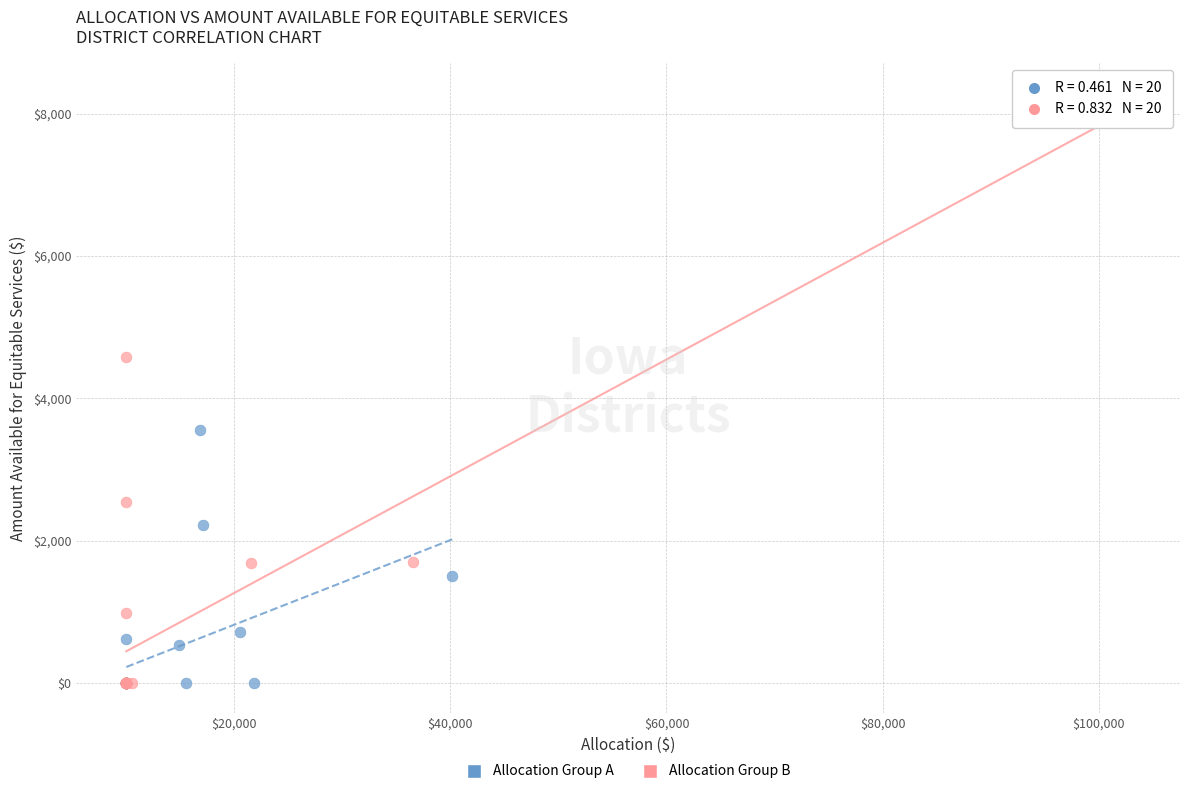

Which series contains the highest Y value?

Allocation Group B